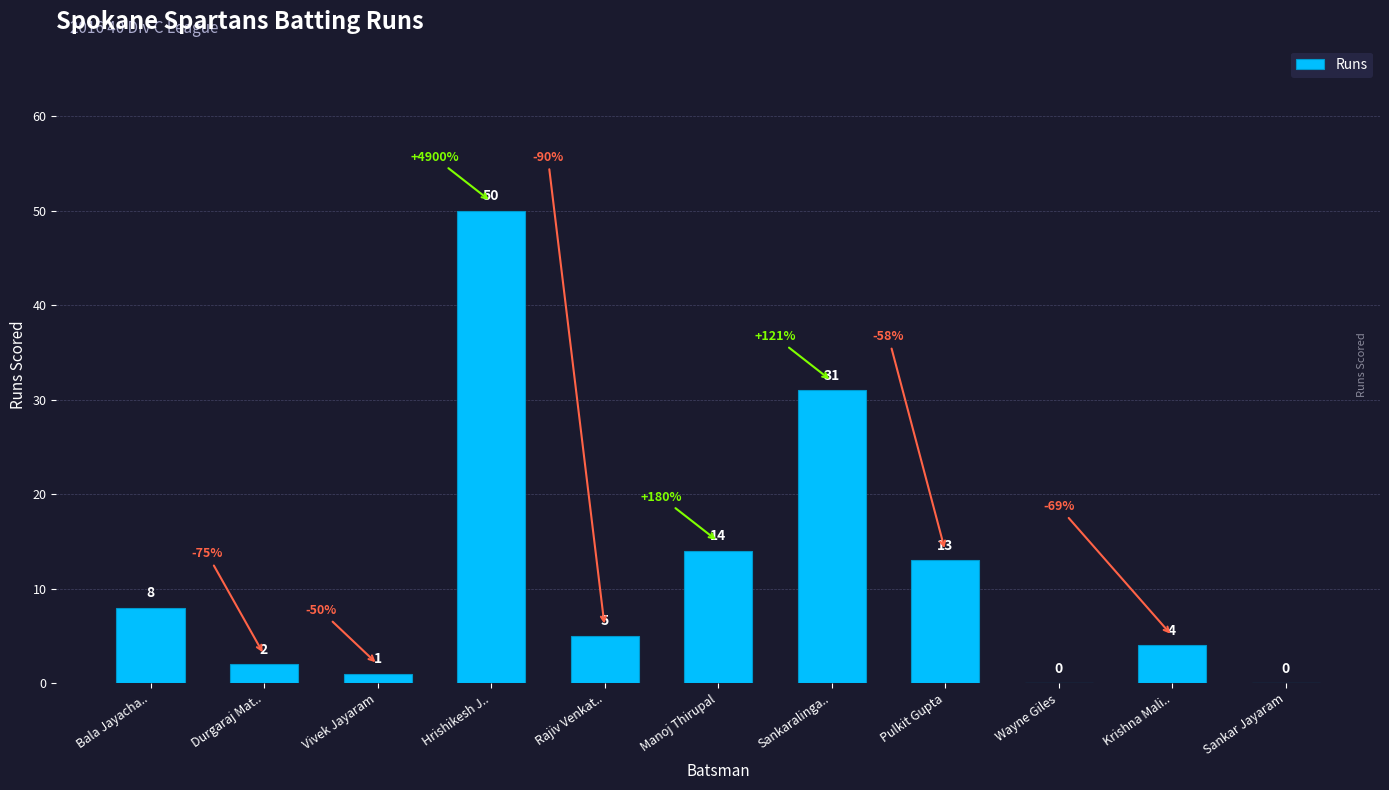

At which label is the value closest to 25?

Sankaralinga..